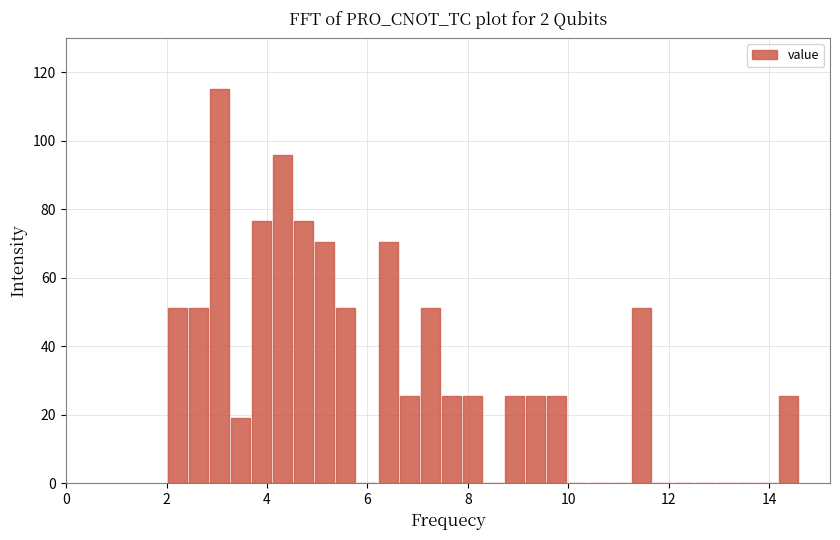

Read against the x-axis, roughly where is the centre of the tallest bar?

3.0